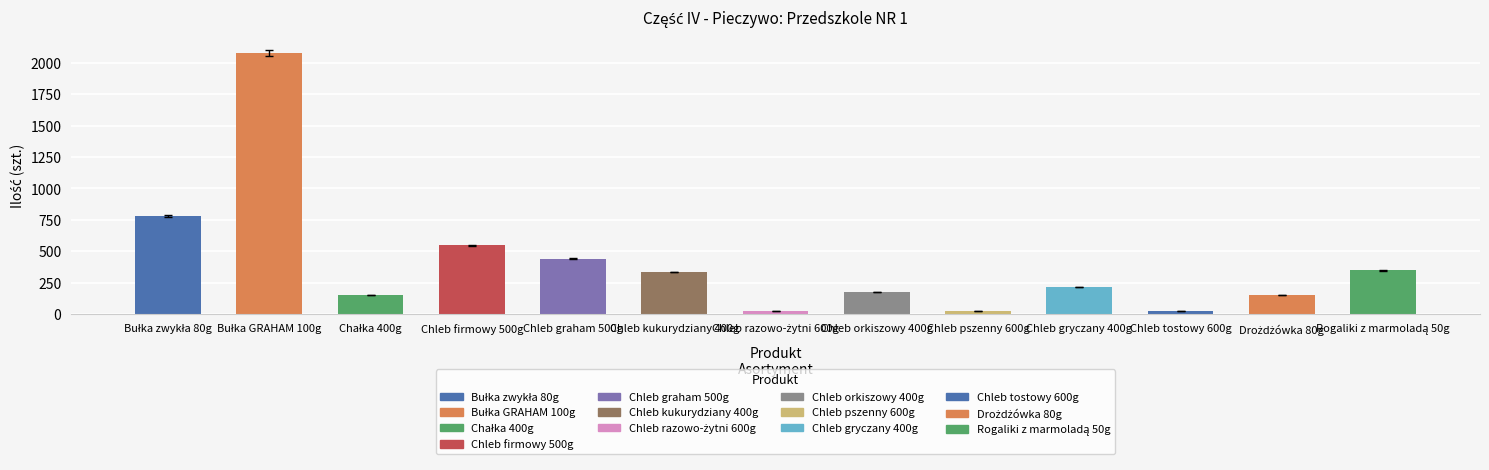

The chart shows a value of 546 at Chleb firmowy 500g. True or false?

True